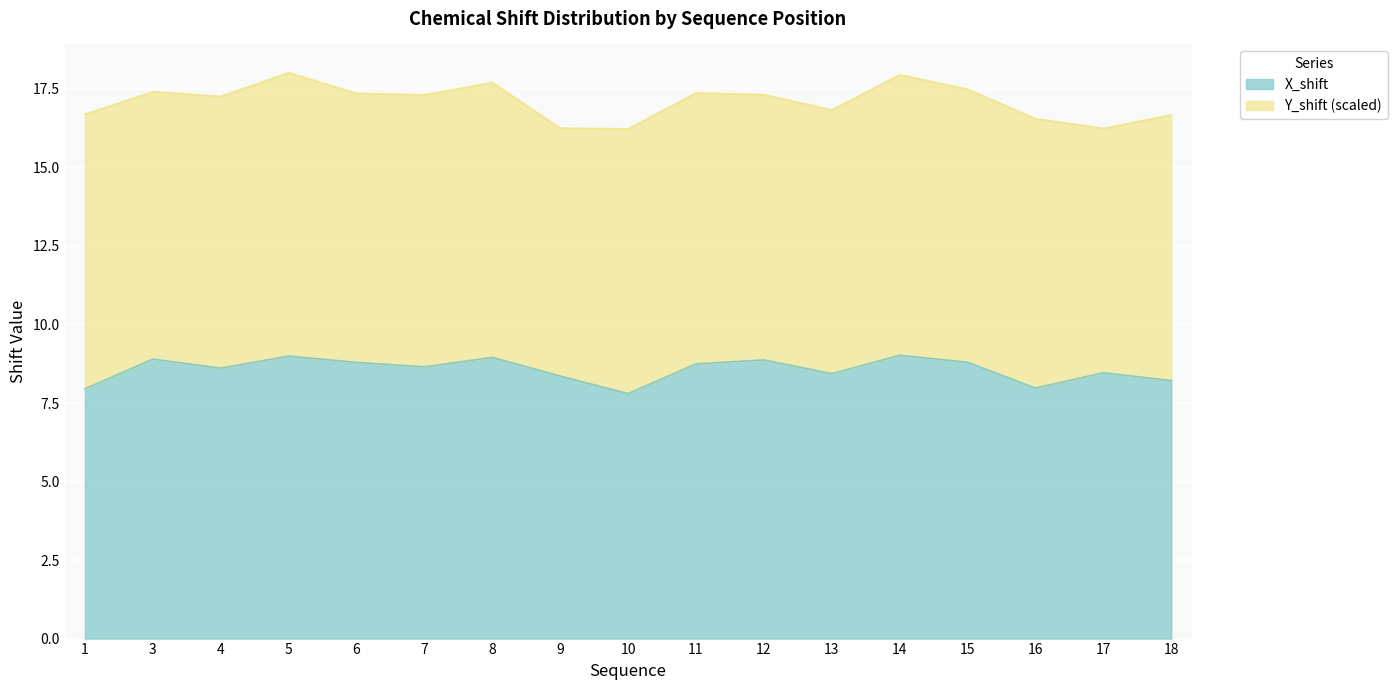

How many lines are shown in the chart?

2